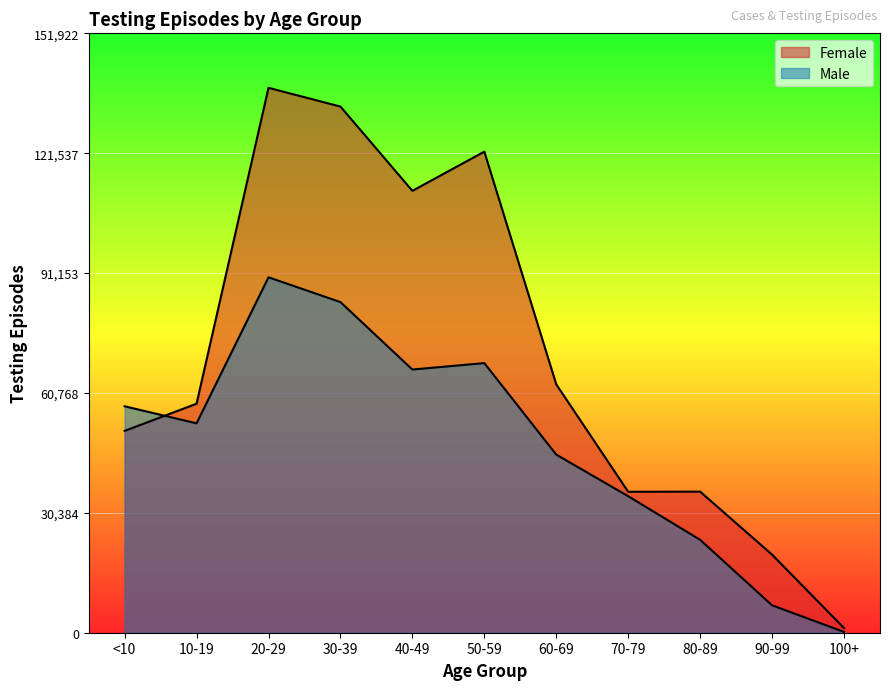

What is the average value of the Female series?

69999